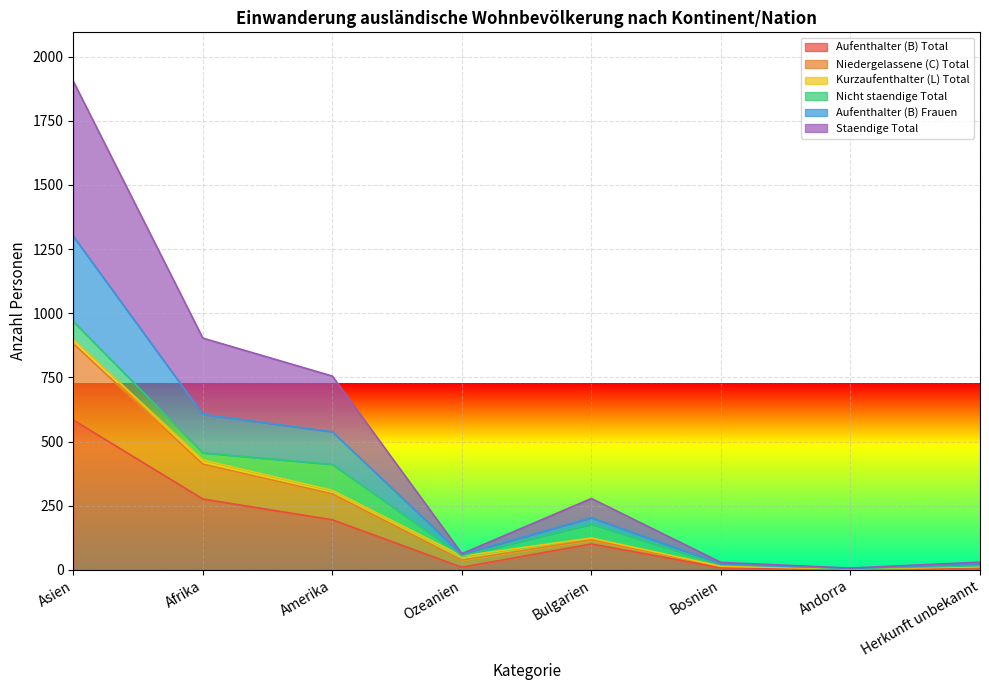

What is the maximum value for Aufenthalter (B) Total?

584